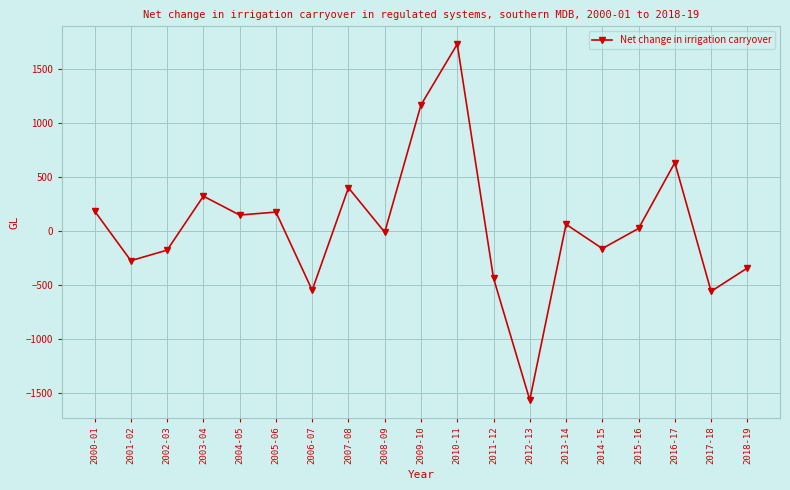

True or false: there are more than 1 points higher than both neighbors.

True